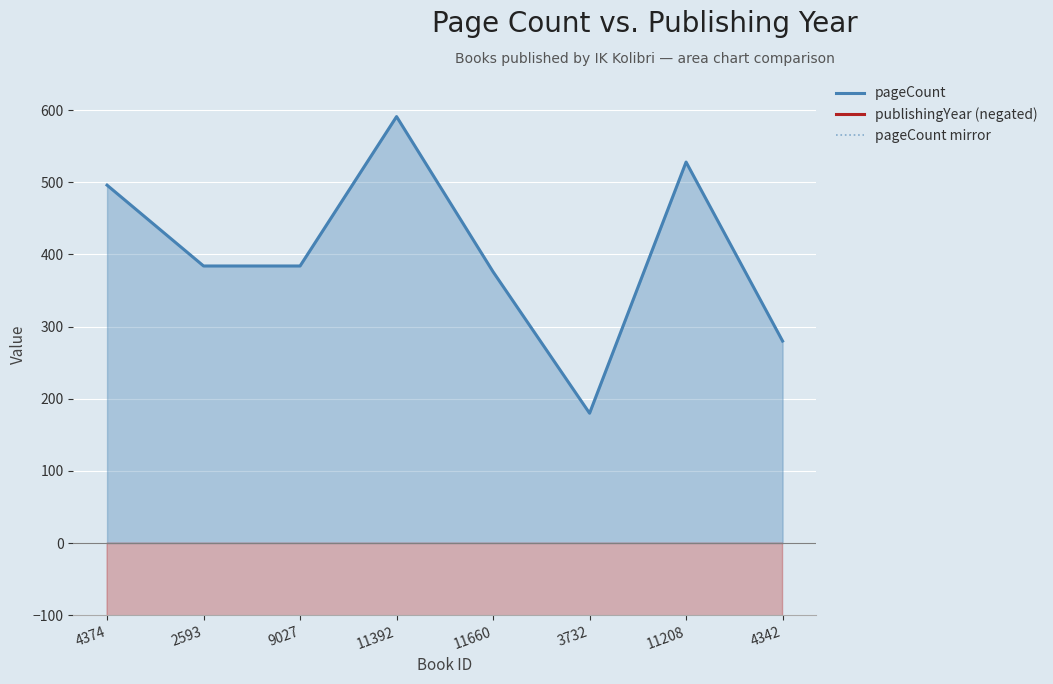

Which series has the largest range (max minus min)?

pageCount